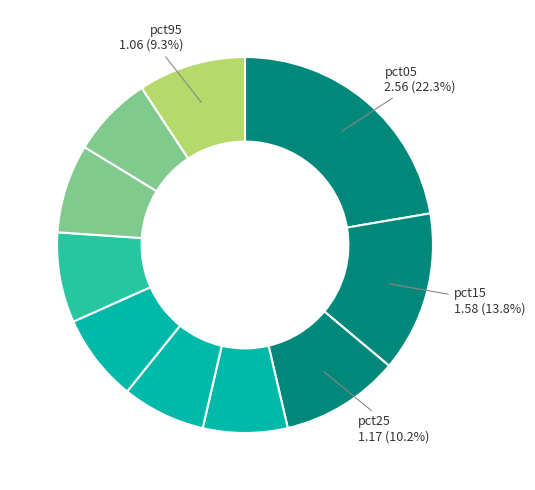

How many segments does this pie chart have?

10